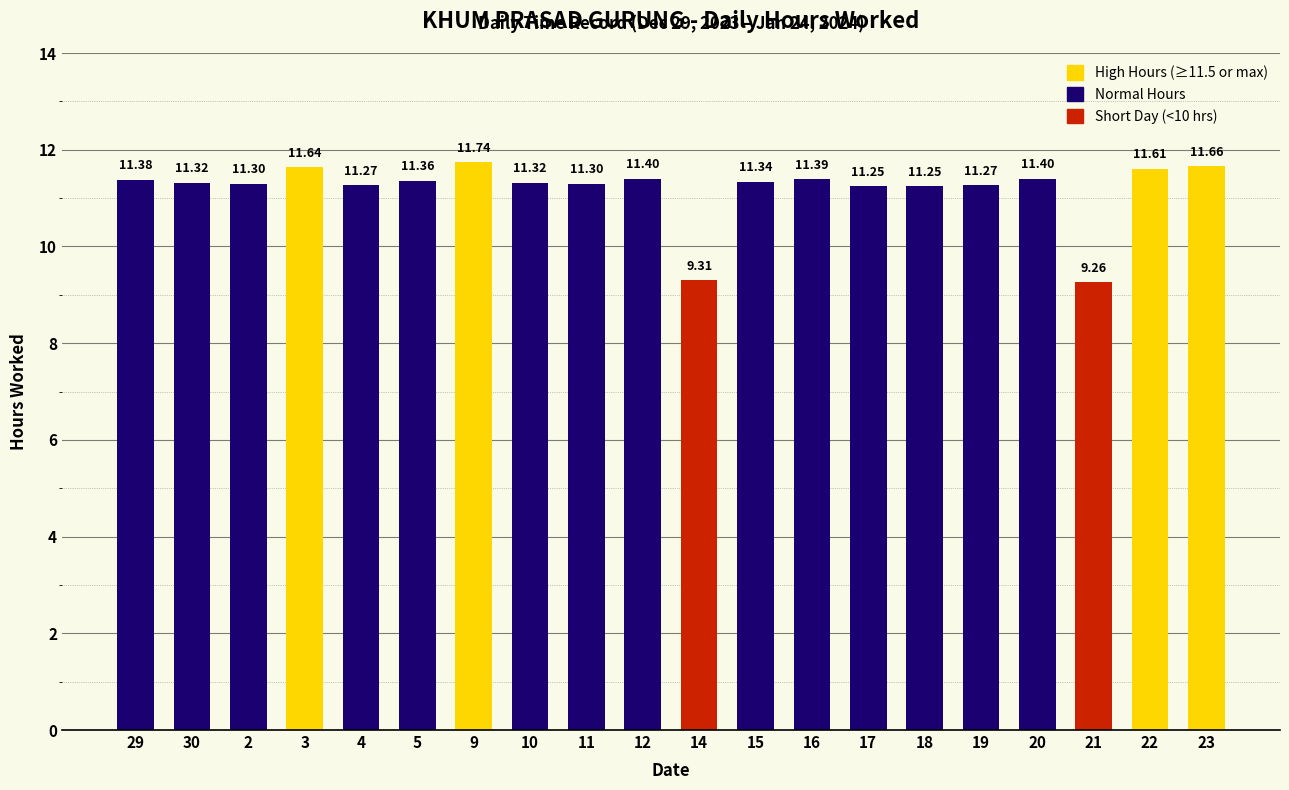

What is the change in value from 10 to 22?

+0.3